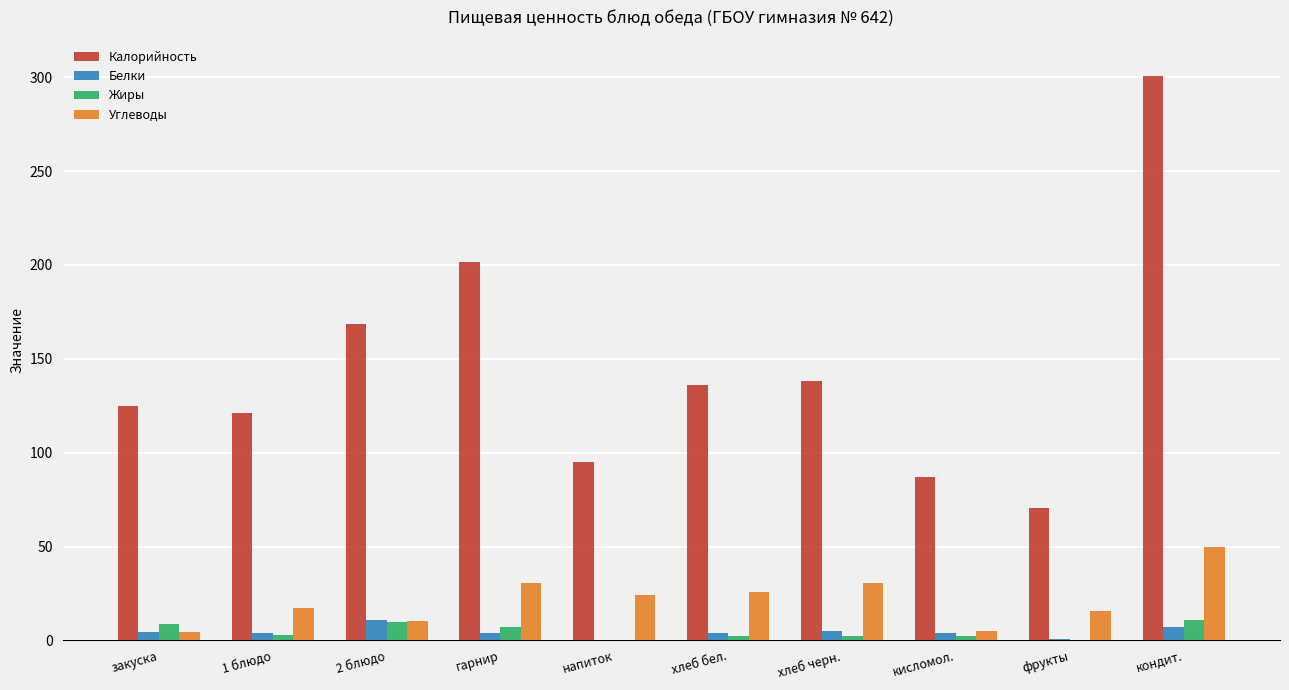

Between хлеб черн. and кондит., which series saw the biggest shift?

Калорийность